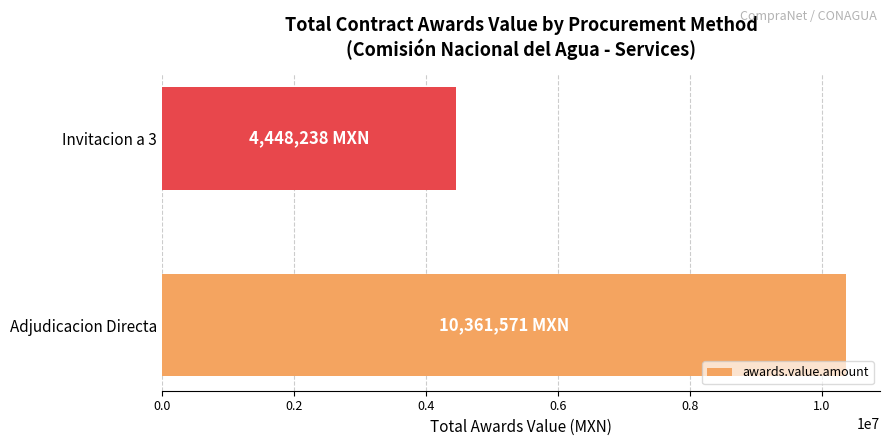

What is the difference between the maximum and minimum values?

5913333.3